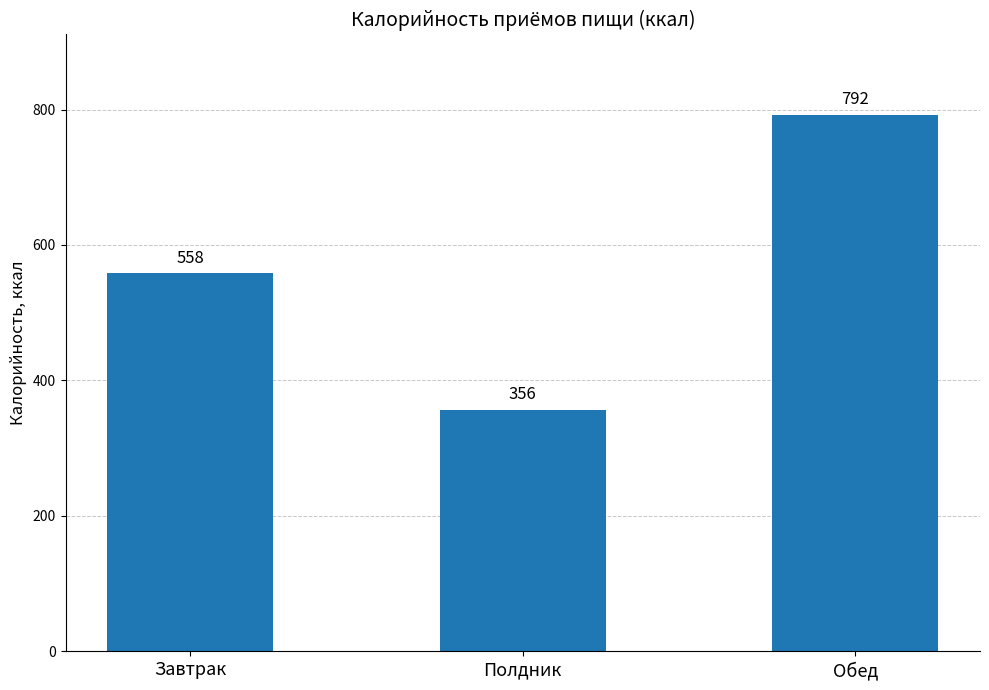

List the labels in order of value, smallest first.

Полдник, Завтрак, Обед